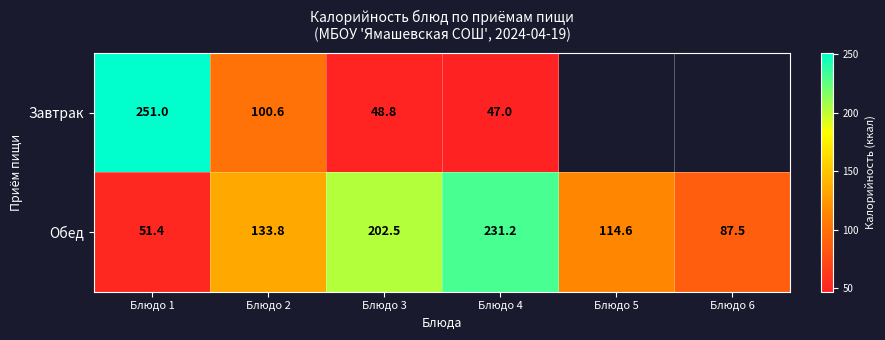

The Обед series shows 51.4 at Блюдо 1. True or false?

True